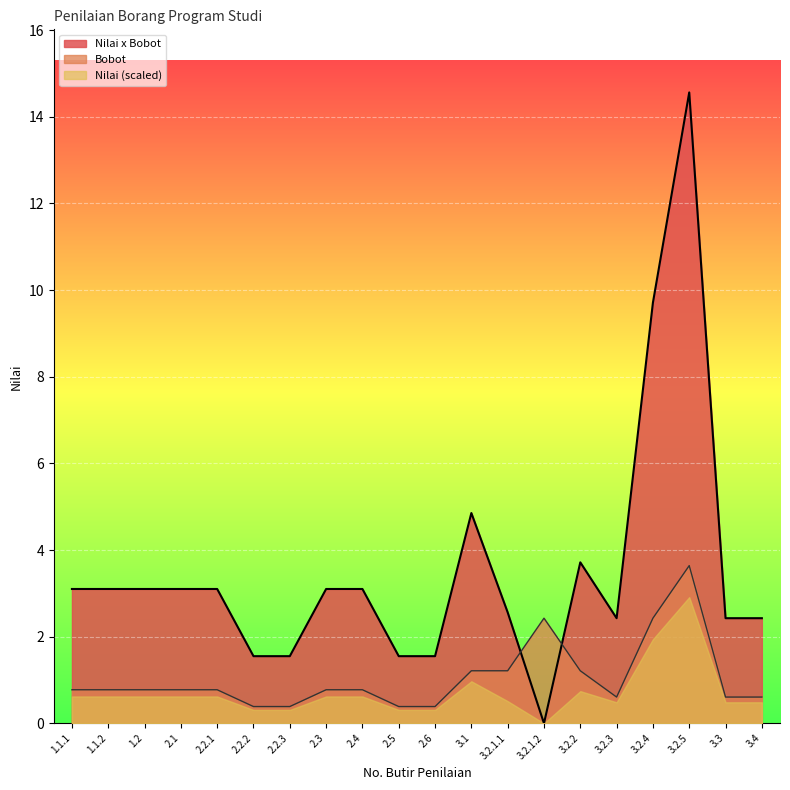

Count the number of data series in this chart.

3